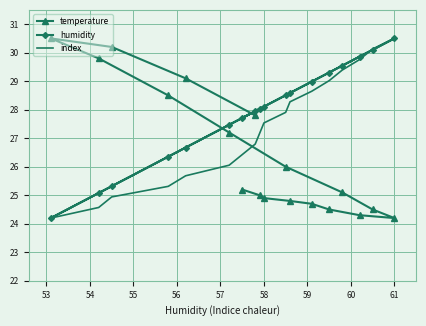

What is the lowest value of the temperature series?

24.2